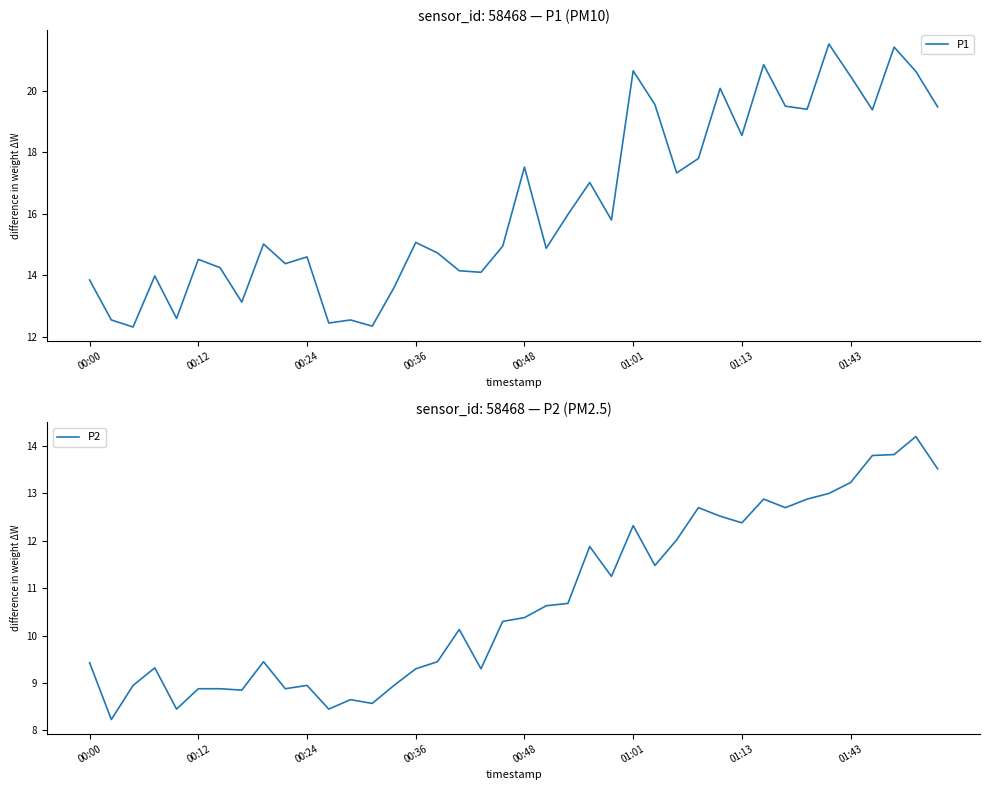

Does the chart have visible grid lines?

No